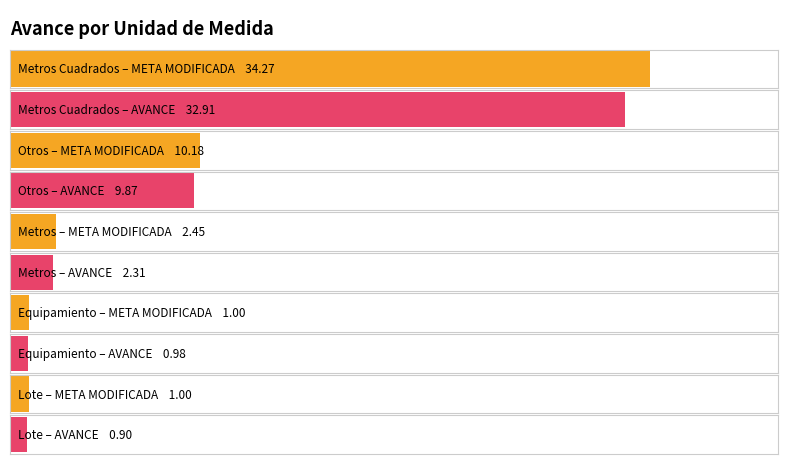

True or false: AVANCE has a value of 1.6 at Equipamiento.

False